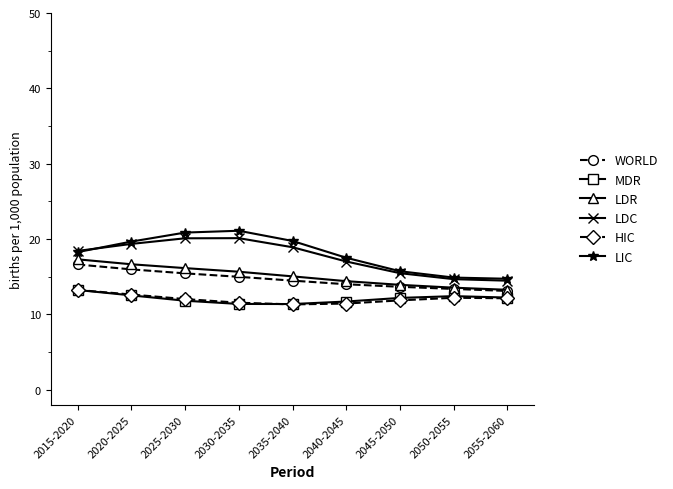

What is the sum of all WORLD values?

131.7